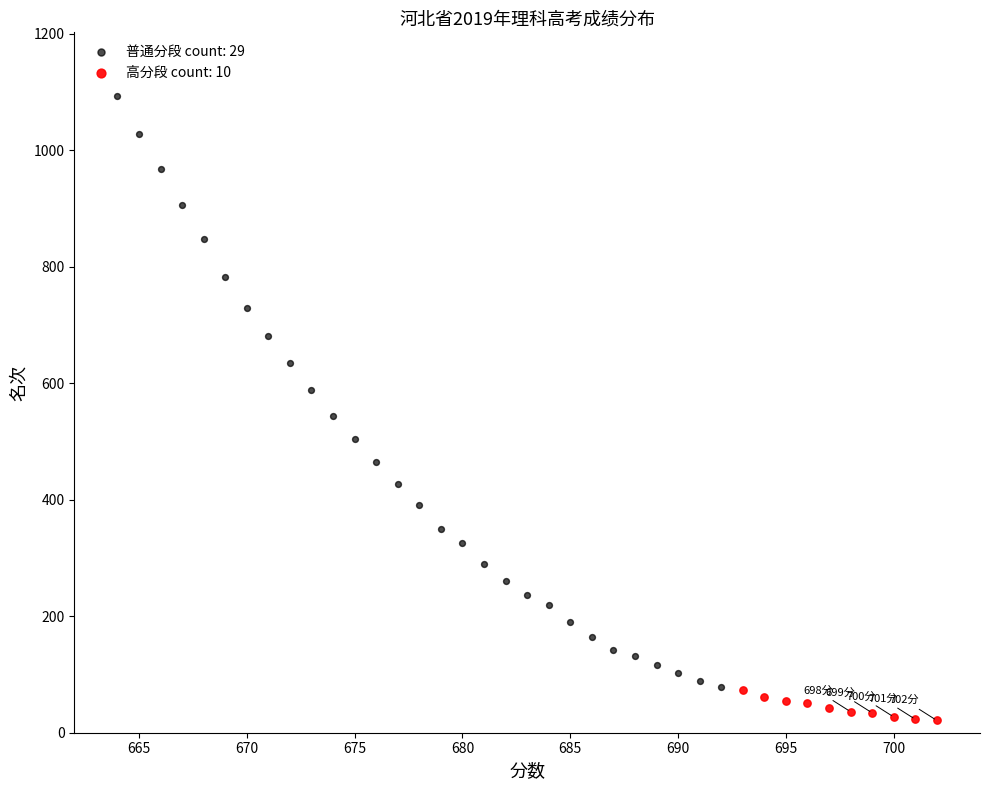

Which series contains the lowest Y value?

高分段 count: 10